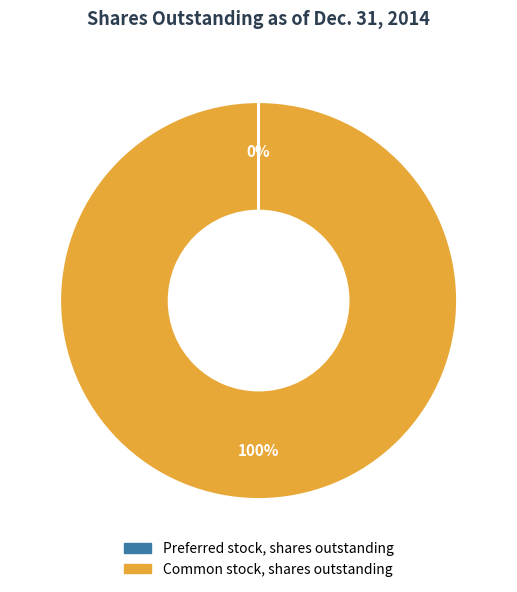

What is the majority slice?

Common stock, shares outstanding